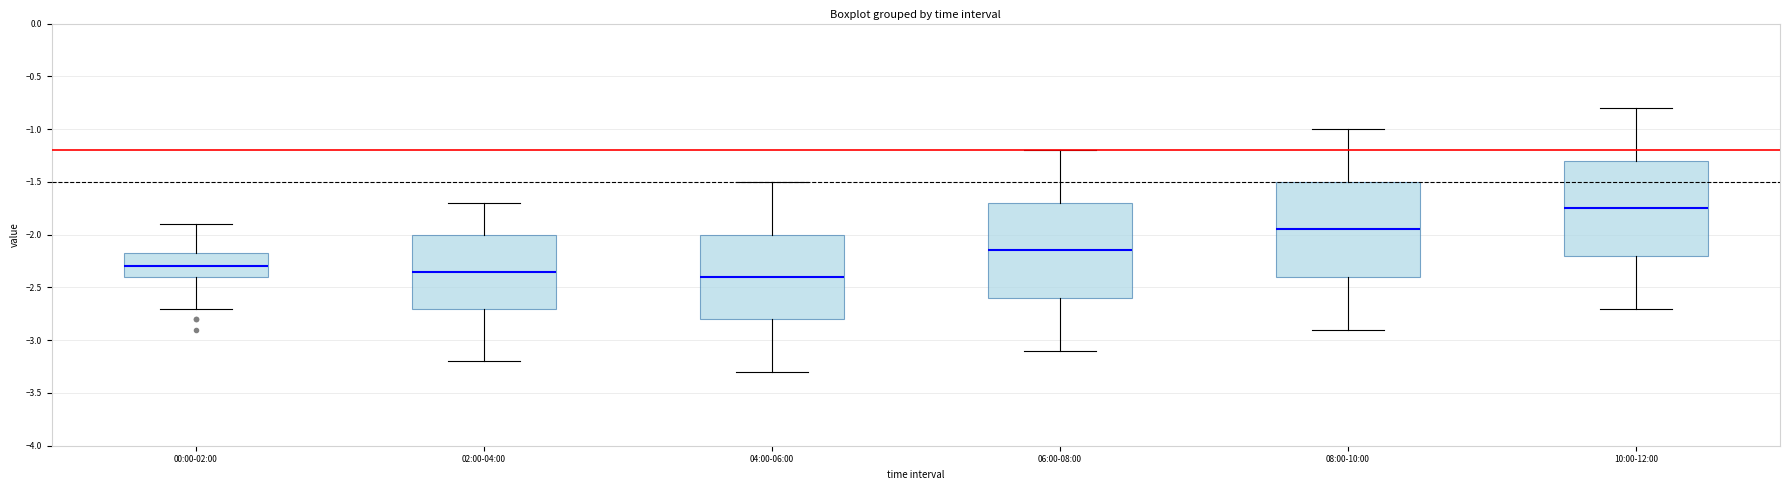

Which box's median line is the lowest?

04:00-06:00